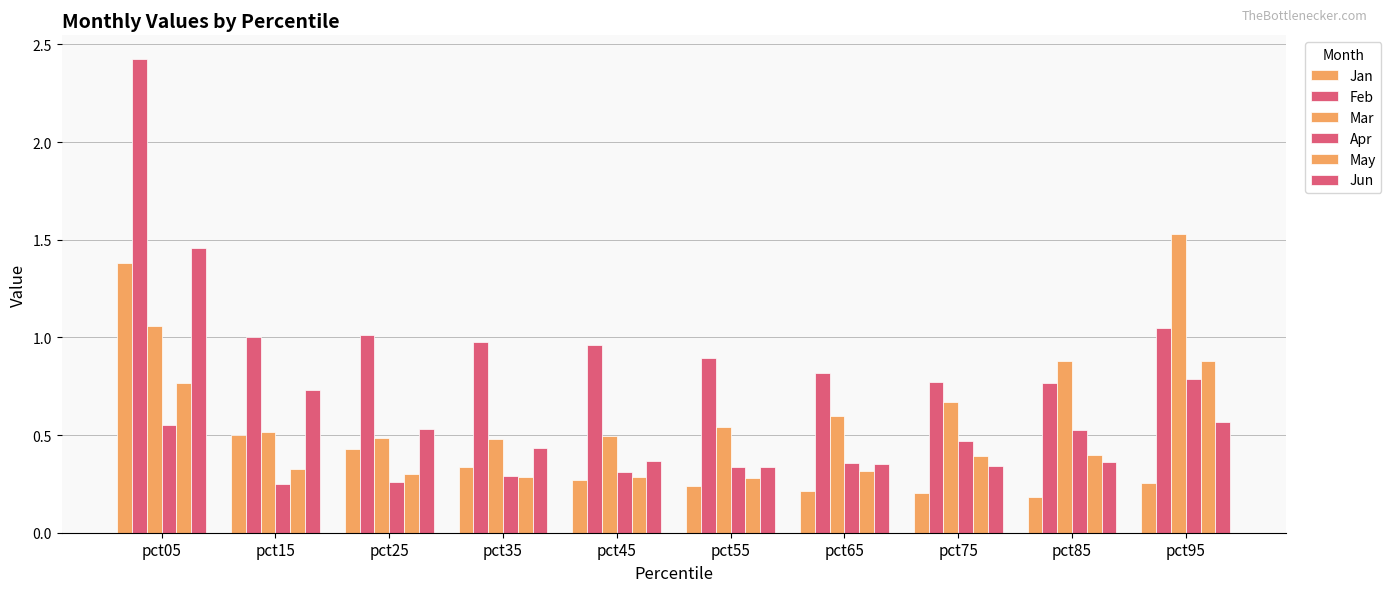

What is the value of the Jun bar at the 4th from the left?

0.4